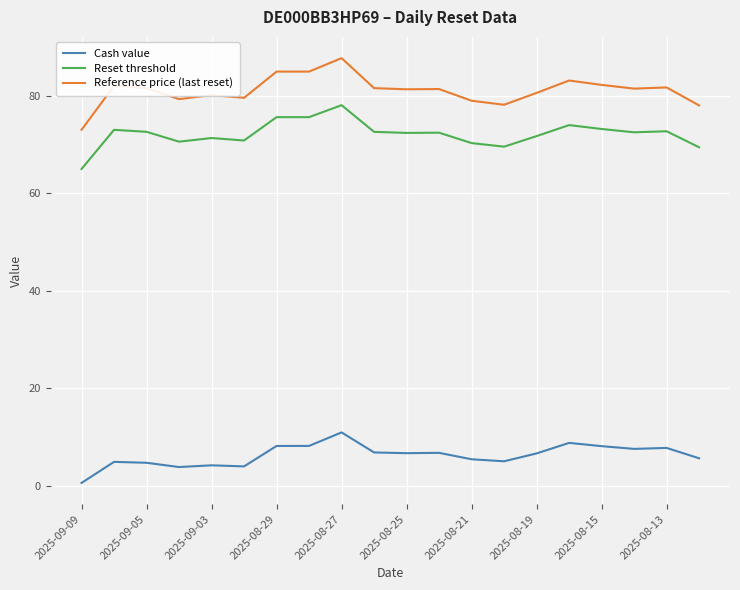

What is the difference between the maximum and minimum values in the Reference price (last reset) series?

14.7